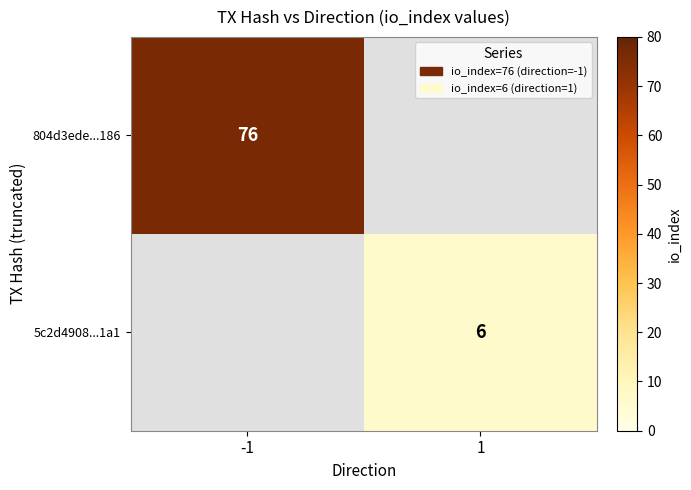

The 5c2d4908...1a1 series shows 9 at 1. True or false?

False